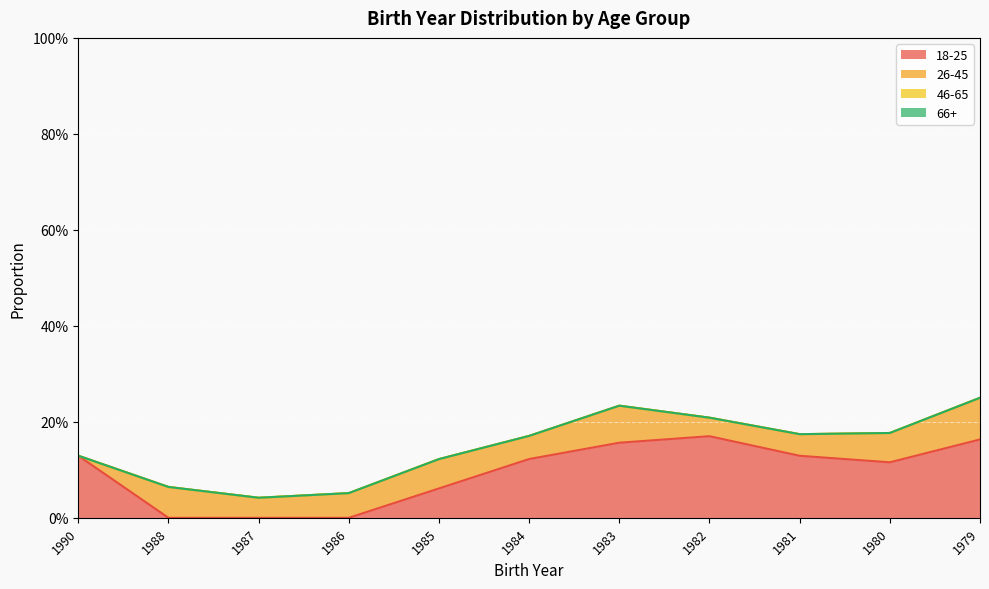

True or false: 18-25 has a value of 0.0 at 1987.

True